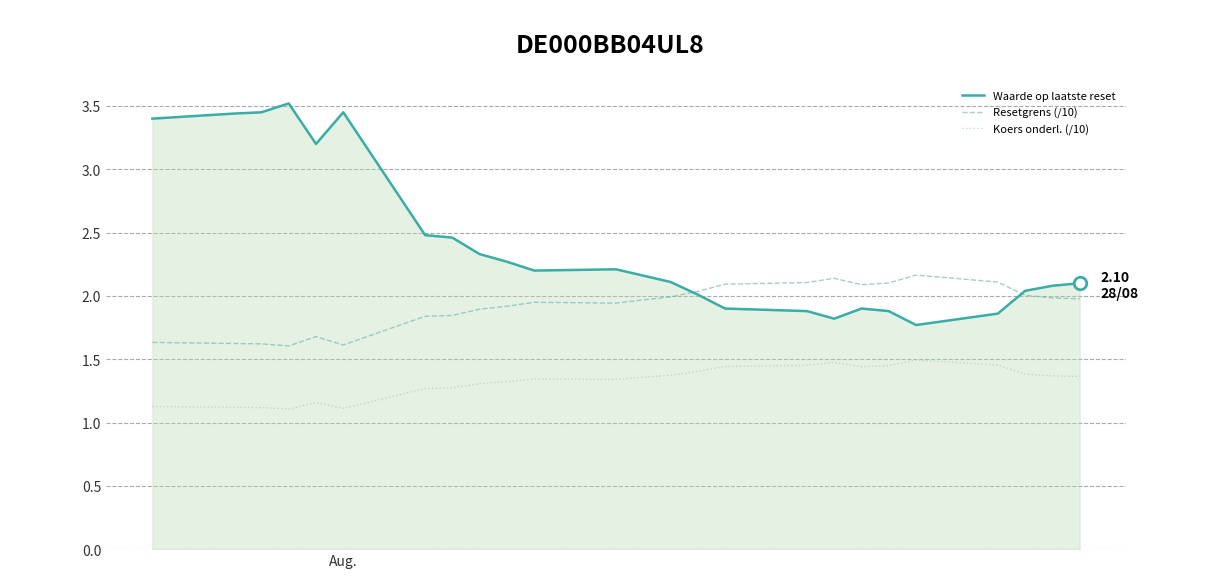

True or false: Resetgrens (/10) and Koers onderl. (/10) intersect in this chart.

False